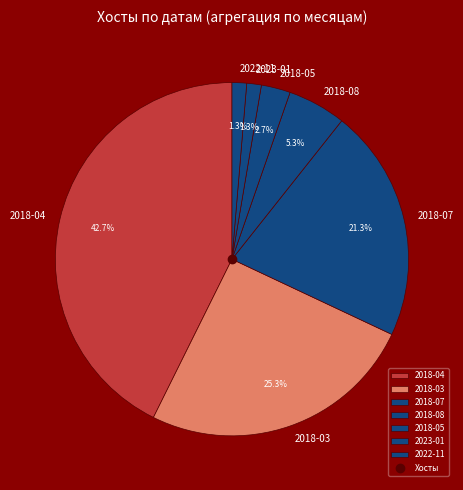

Which has a higher value, 2018-04 or 2018-07?

2018-04